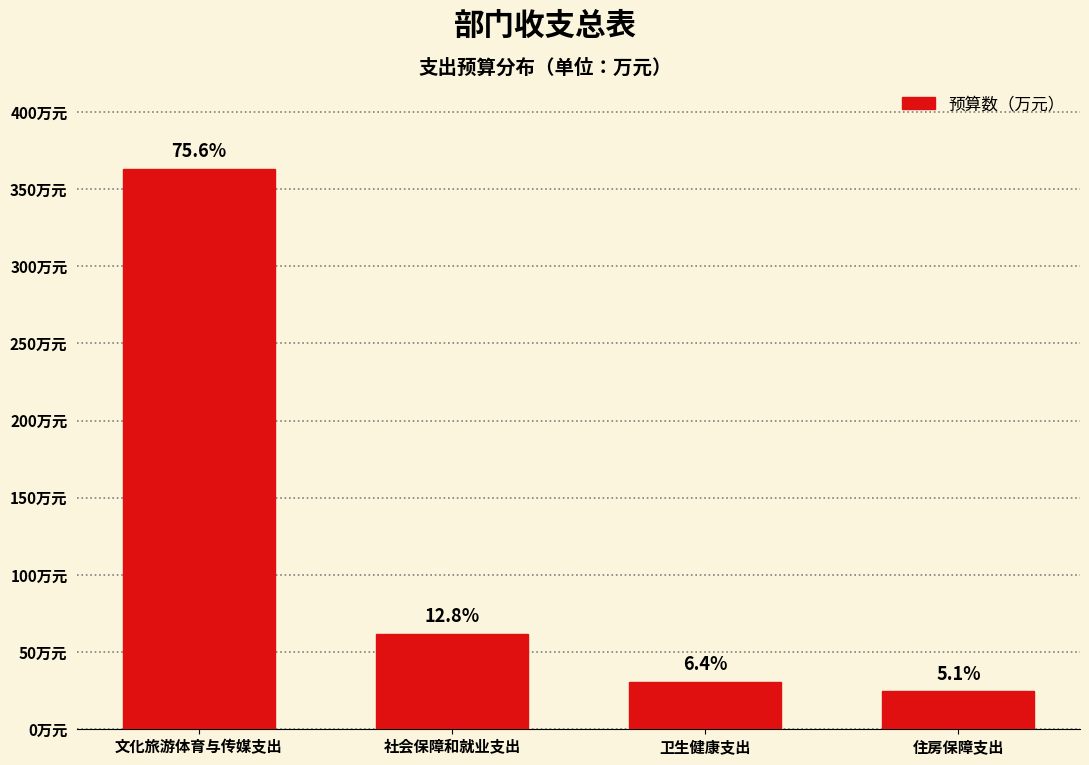

Does the chart contain any negative values?

No